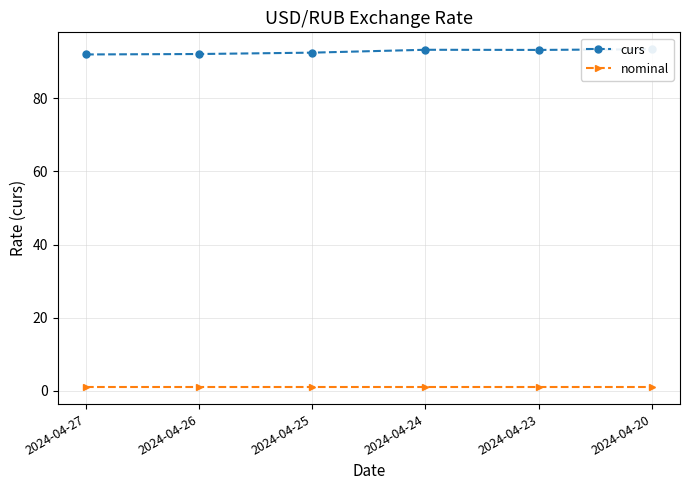

Which category has the highest value across all series?

2024-04-20